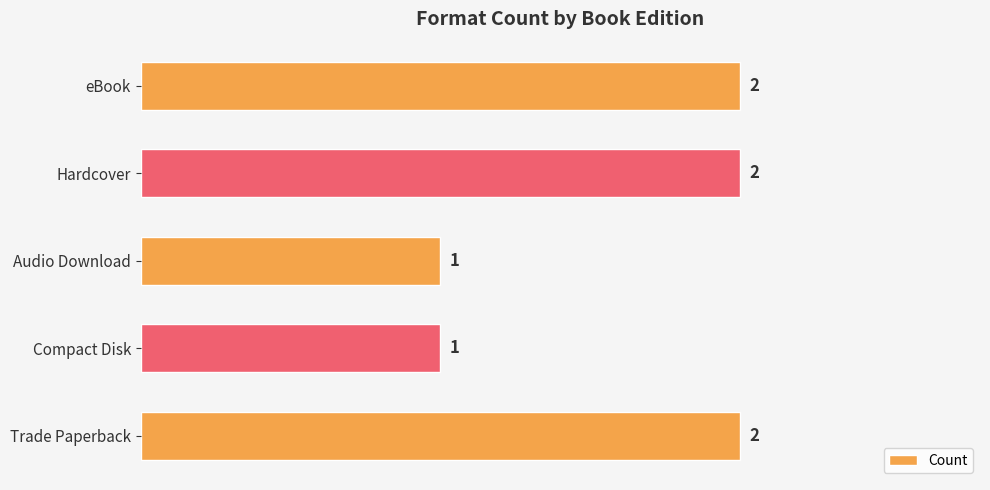

What is the minimum value shown in the chart?

1